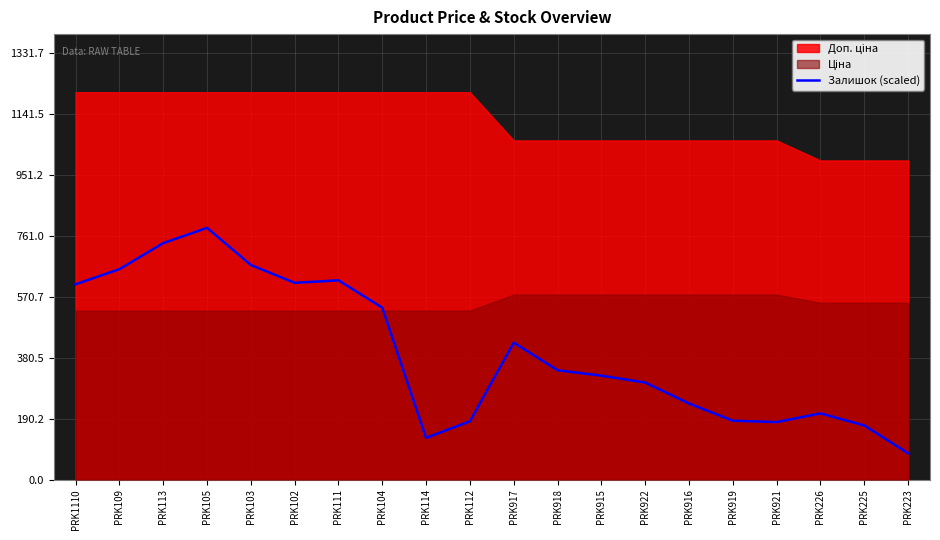

What is the label of the 16th point from the right?

PRK103